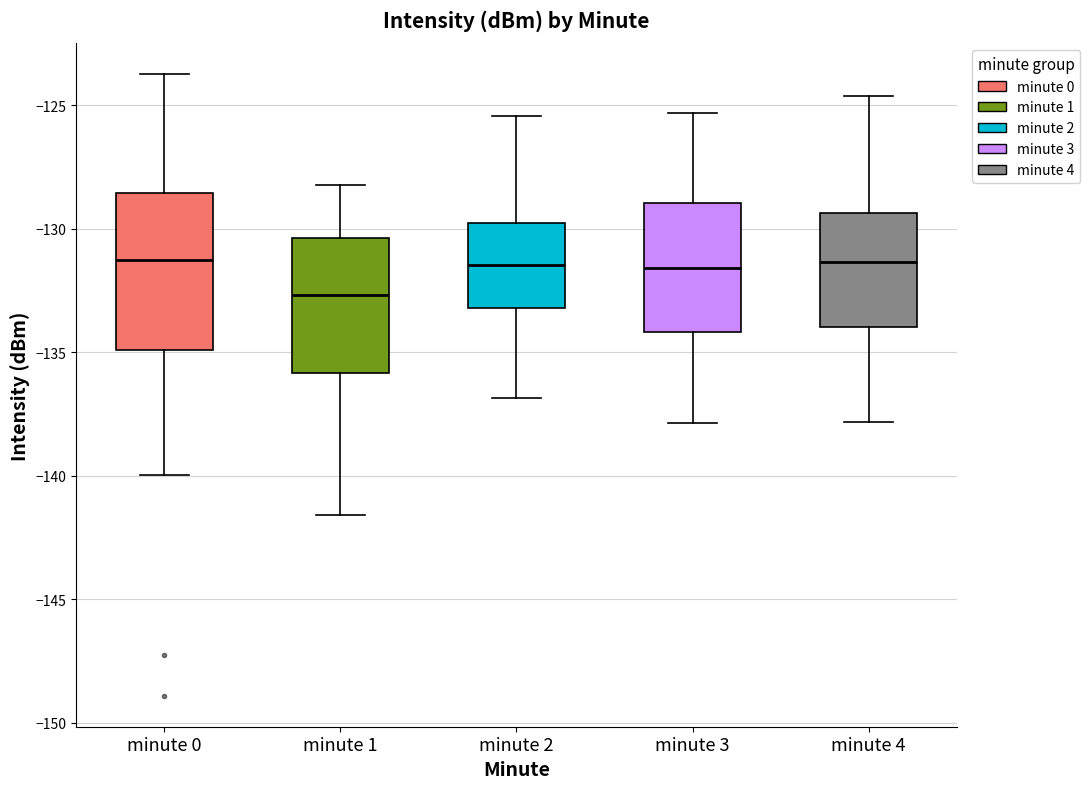

Comparing the boxes themselves (not the whiskers), which one is the tallest?

minute 0